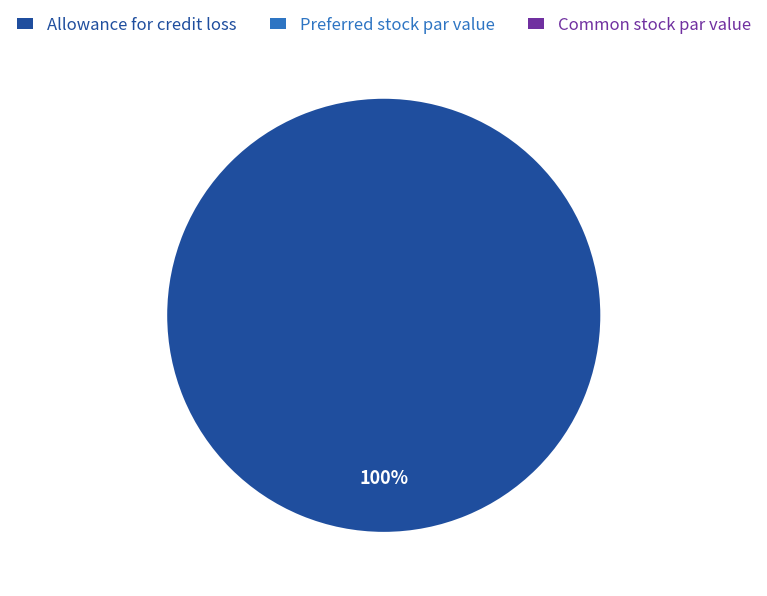

True or false: Preferred stock par value accounts for 12% of the total.

False